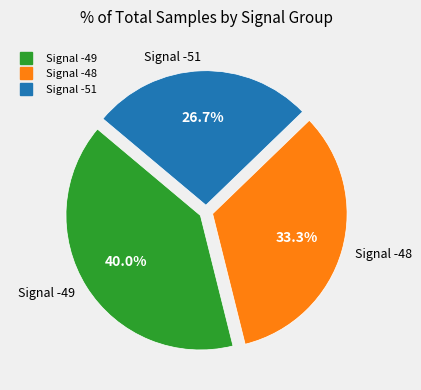

Is there a majority slice in this chart?

No